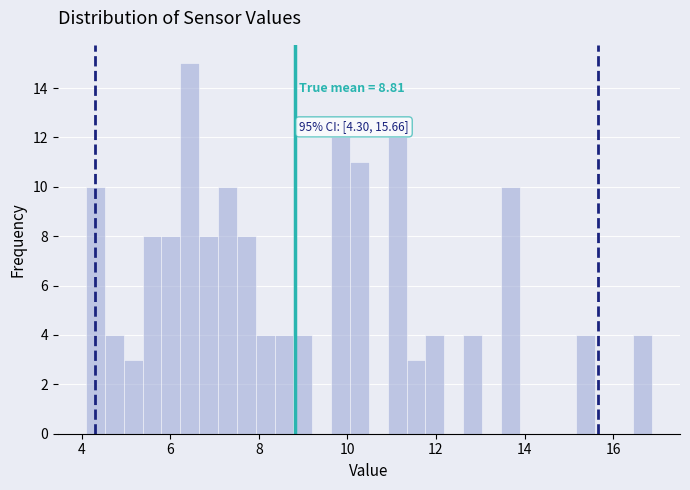

Around what value on the x-axis is the tallest bar? Give the approximate position of its centre, as read against the axis.

6.4